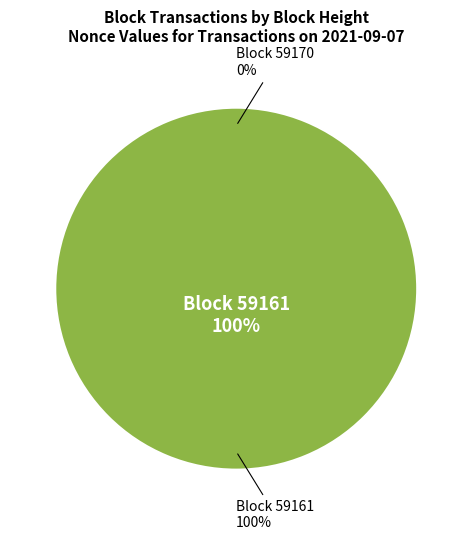

What percentage is the 59161 slice, to the nearest percent?

100%